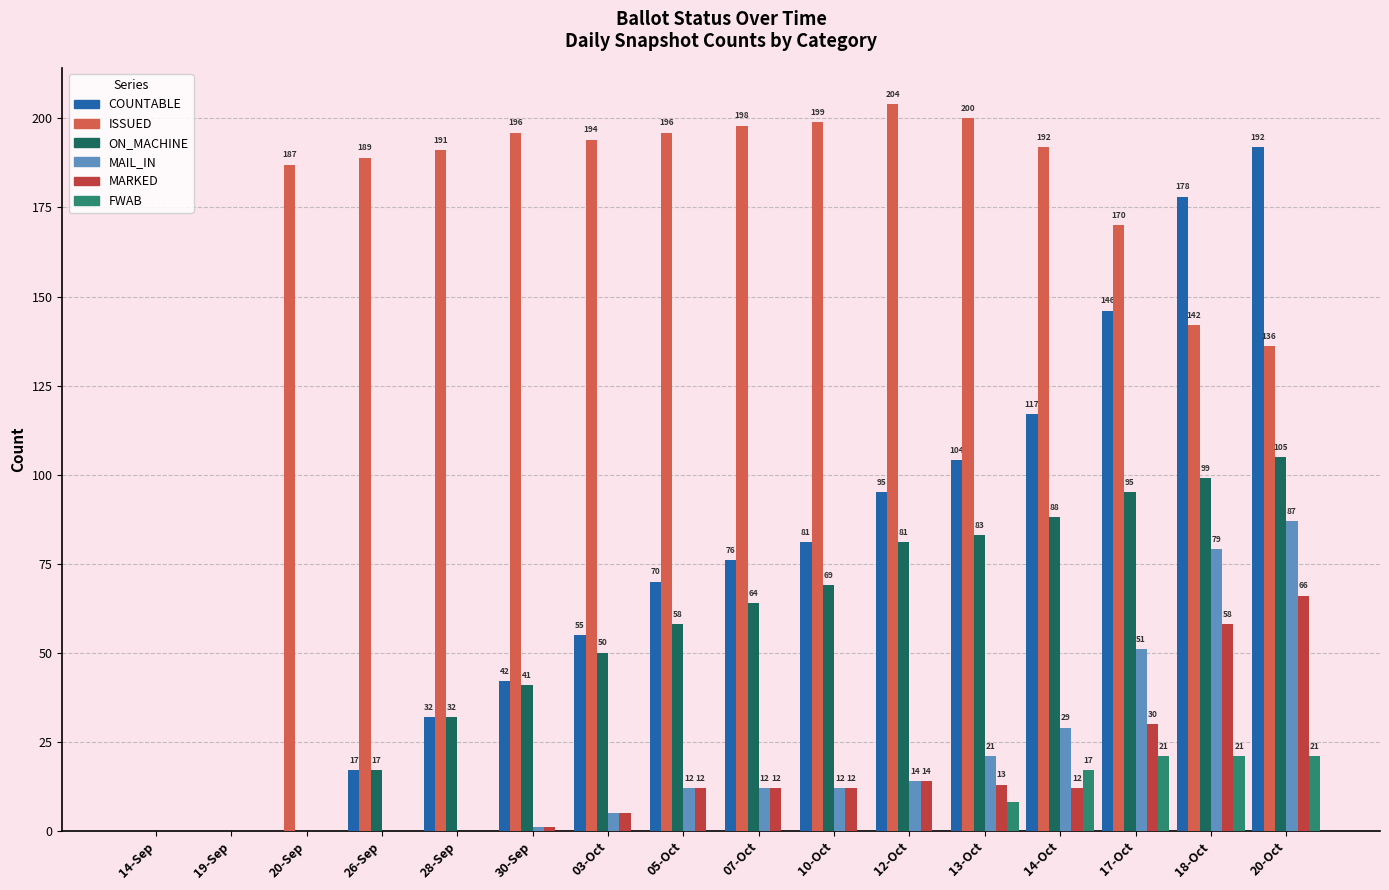

What is the greatest value displayed?

204